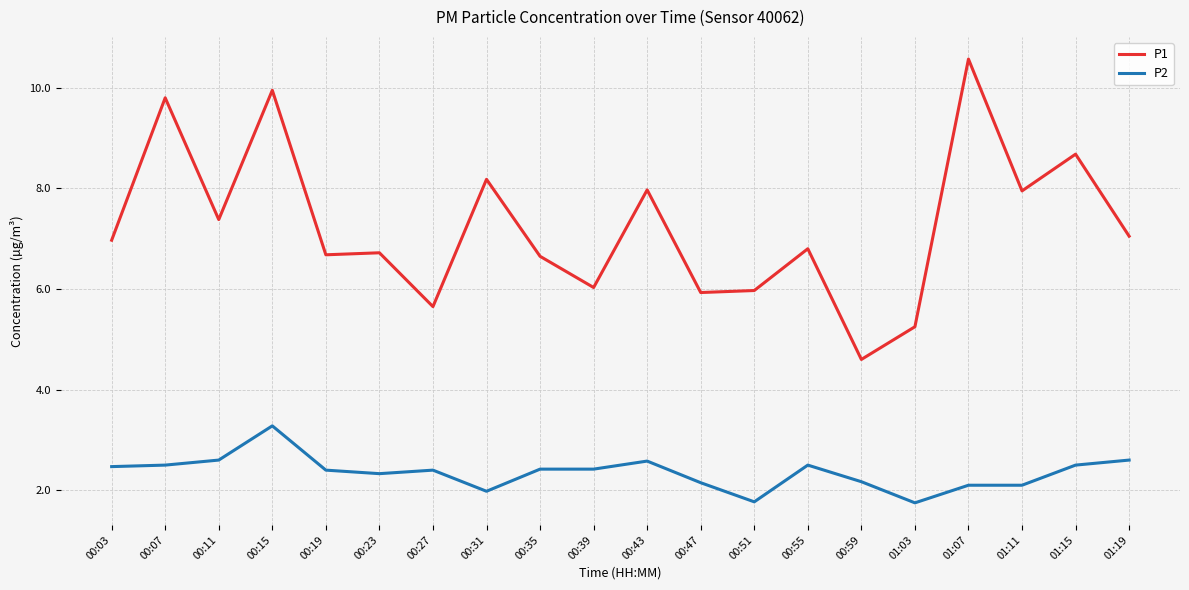

What position from the right is 00:35?

12